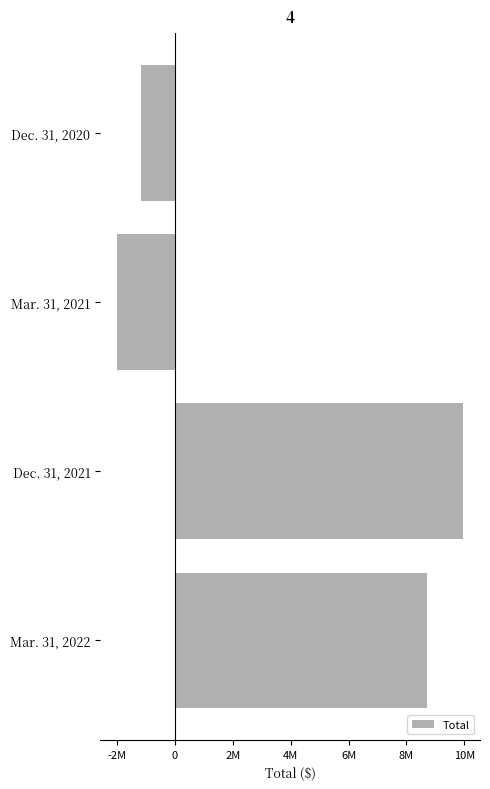

Does the chart contain any negative values?

Yes